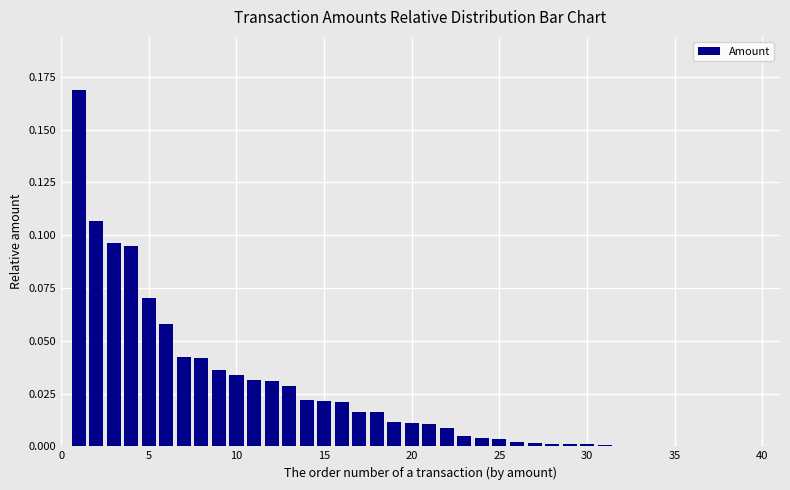

What is the sum of all values?

1.0